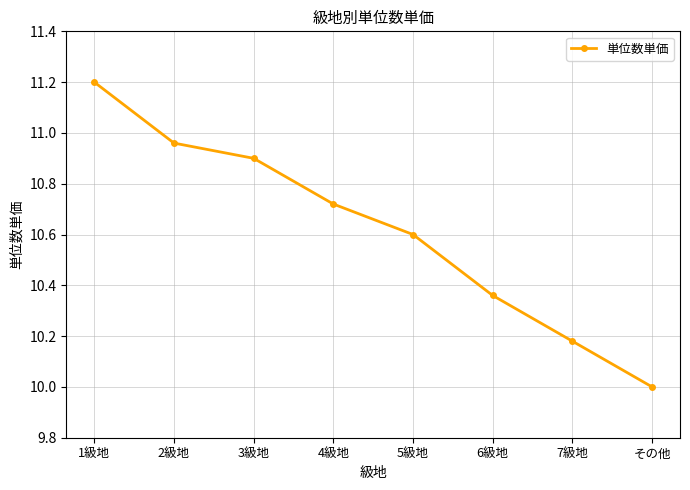

Between 2級地 and 3級地, which is larger?

2級地